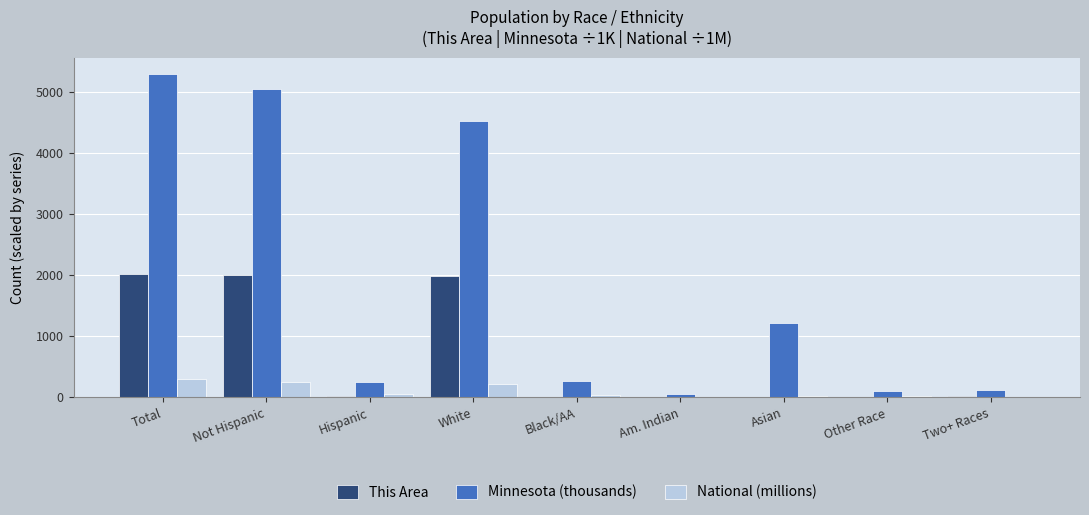

What are all the series names shown in the legend?

This Area, Minnesota (thousands), National (millions)